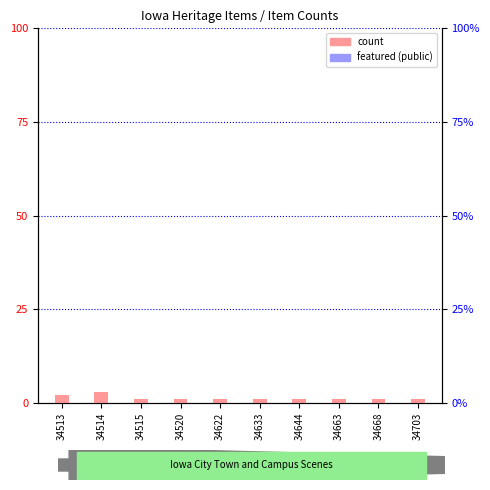

Reading left to right, what are all the values shown in this chart?

count: 2	3	1	1	1	1	1	1	1	1
featured: 0	0	0	0	0	0	0	0	0	0